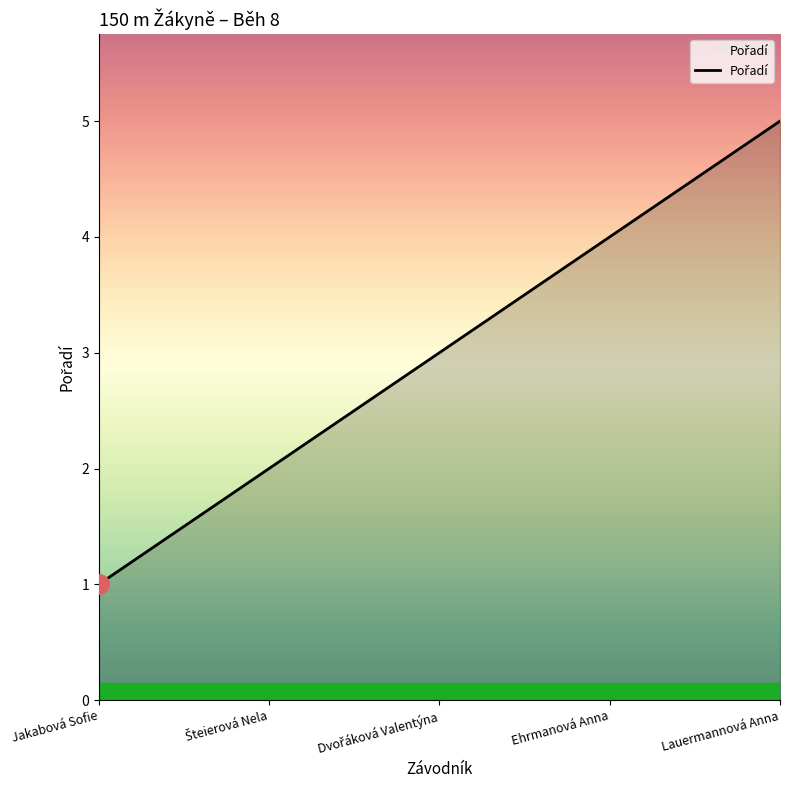

What position from the right is Jakabová Sofie?

5